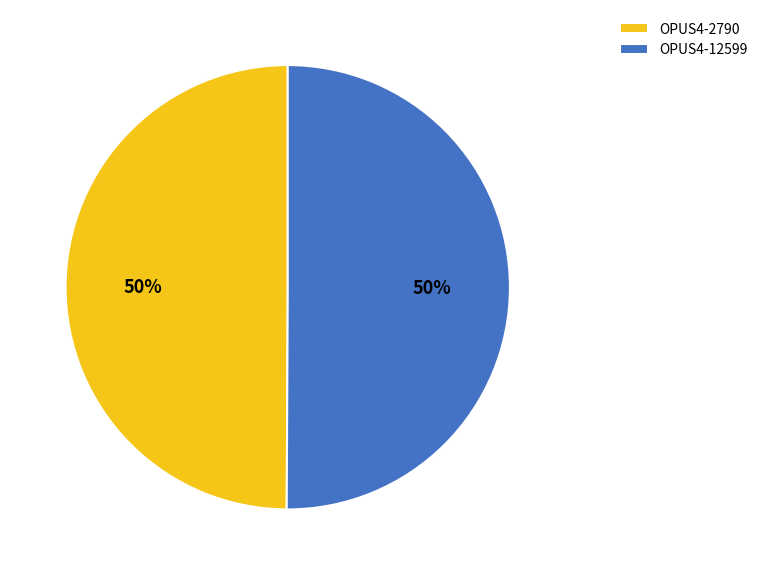

Combined, do OPUS4-2790 and OPUS4-12599 account for over 50%?

Yes